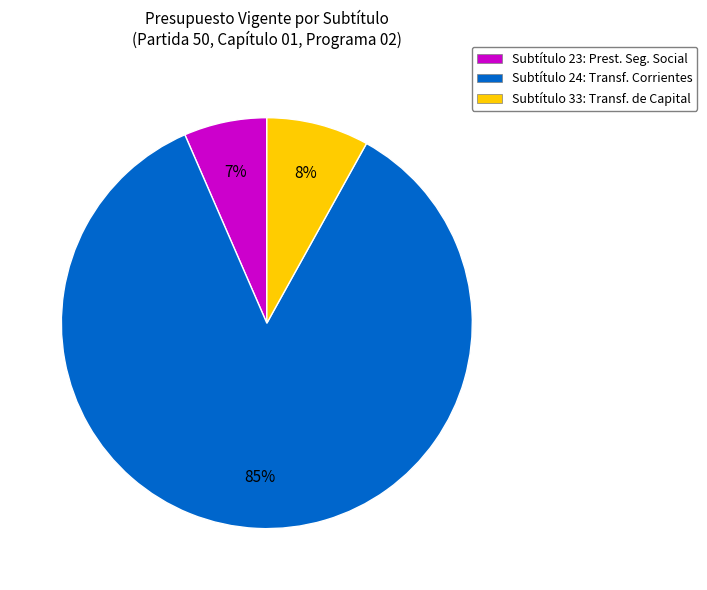

How many slices are in this pie chart?

3